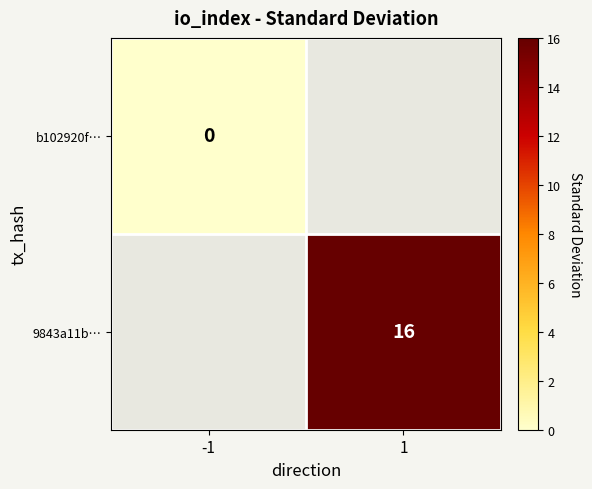

At how many categories does at least one series exceed 0?

1